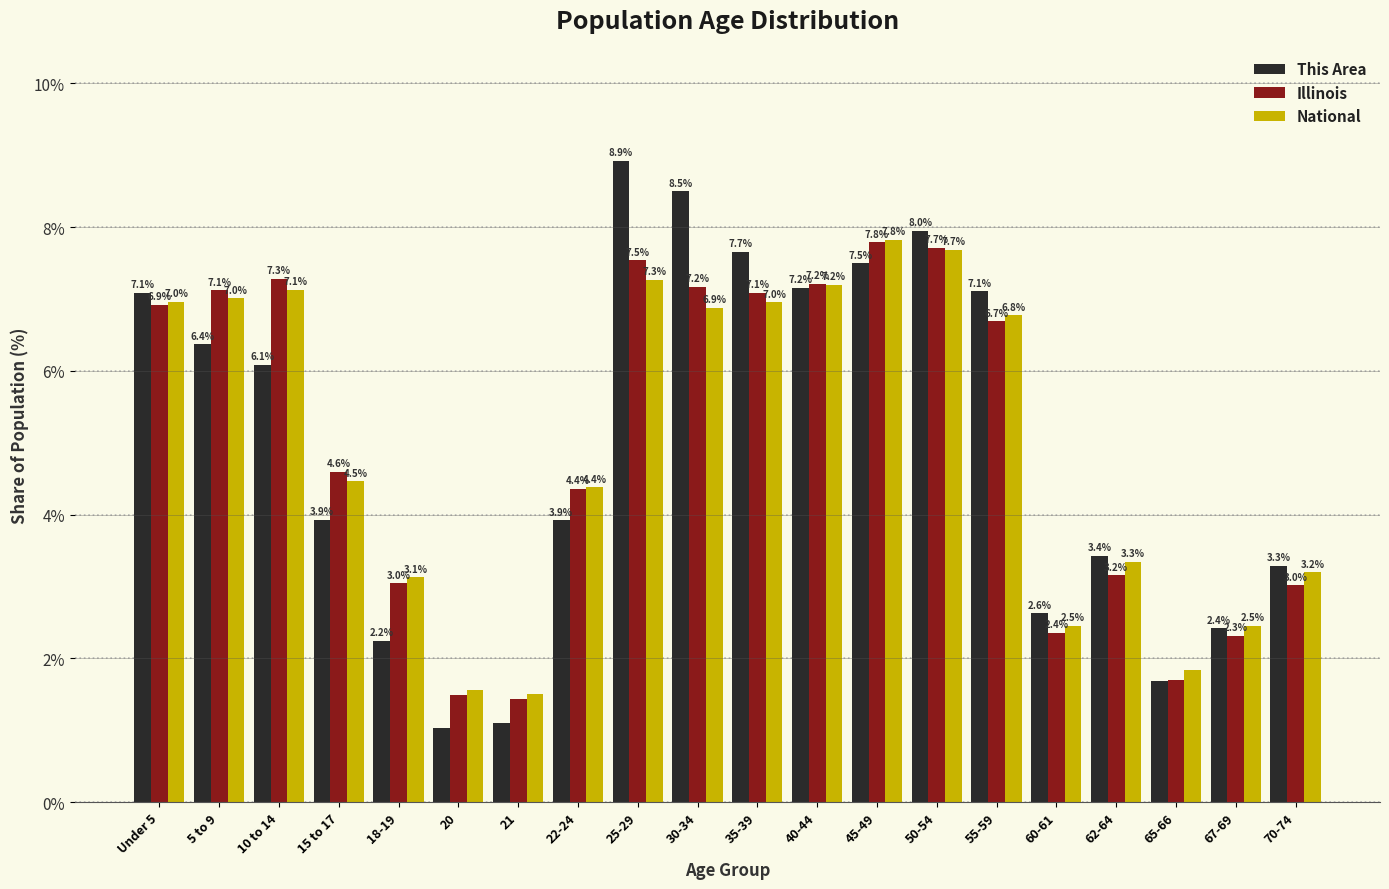

What position from the left is 65-66?

18